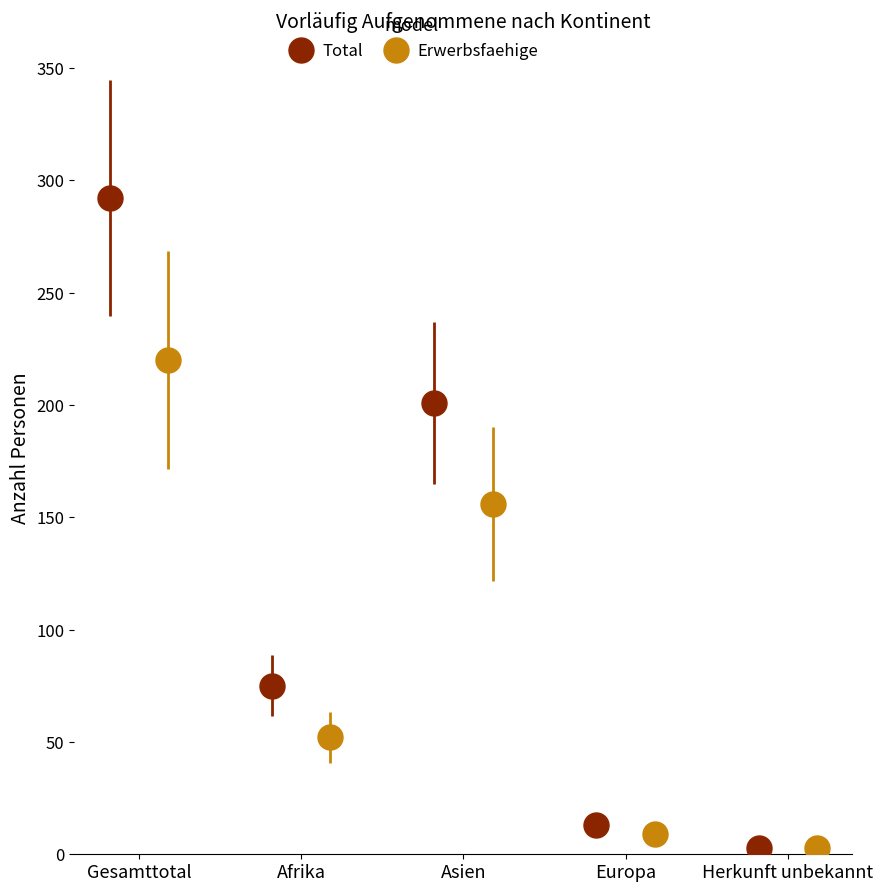

What position from the left is Herkunft unbekannt?

5